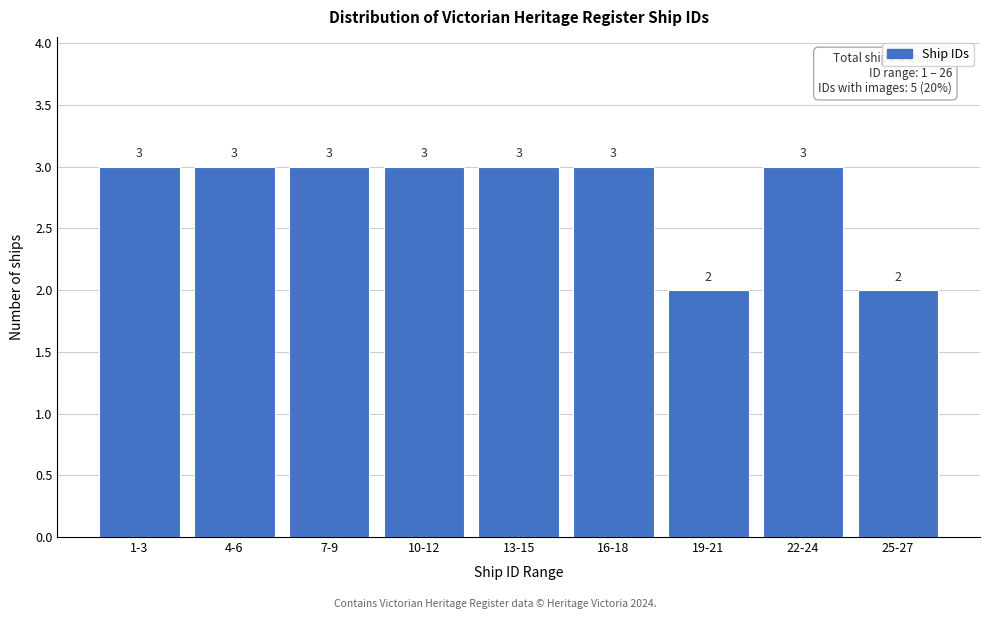

Reading left to right, what are all the values shown in this chart?

1-3=3	4-6=3	7-9=3	10-12=3	13-15=3	16-18=3	19-21=2	22-24=3	25-27=2